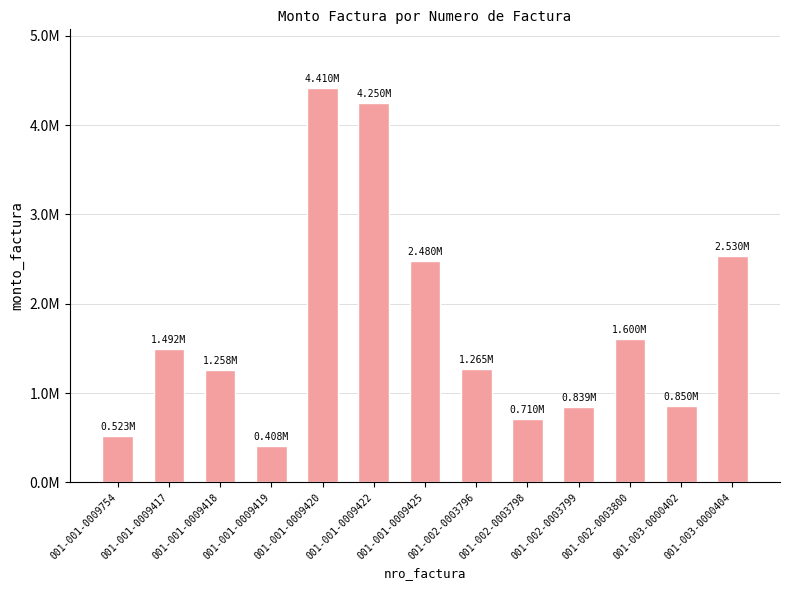

What is the greatest value displayed?

4410000